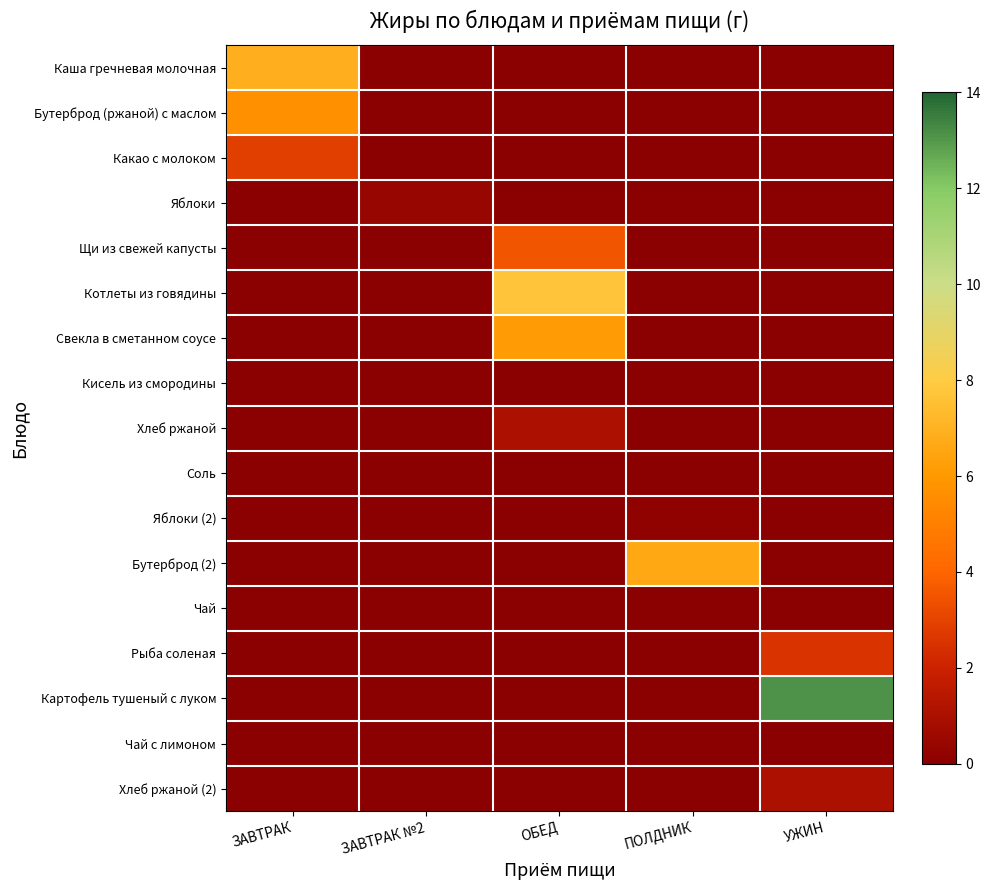

Reading left to right, extract all data points from this chart.

Каша гречневая молочная: ЗАВТРАК=6.8	ЗАВТРАК №2=0.0	ОБЕД=0.0	ПОЛДНИК=0.0	УЖИН=0.0
Бутерброд (ржаной) с маслом: ЗАВТРАК=5.7	ЗАВТРАК №2=0.0	ОБЕД=0.0	ПОЛДНИК=0.0	УЖИН=0.0
Какао с молоком: ЗАВТРАК=2.9	ЗАВТРАК №2=0.0	ОБЕД=0.0	ПОЛДНИК=0.0	УЖИН=0.0
Яблоки: ЗАВТРАК=0.0	ЗАВТРАК №2=0.4	ОБЕД=0.0	ПОЛДНИК=0.0	УЖИН=0.0
Щи из свежей капусты: ЗАВТРАК=0.0	ЗАВТРАК №2=0.0	ОБЕД=3.5	ПОЛДНИК=0.0	УЖИН=0.0
Котлеты из говядины: ЗАВТРАК=0.0	ЗАВТРАК №2=0.0	ОБЕД=7.7	ПОЛДНИК=0.0	УЖИН=0.0
Свекла в сметанном соусе: ЗАВТРАК=0.0	ЗАВТРАК №2=0.0	ОБЕД=6.1	ПОЛДНИК=0.0	УЖИН=0.0
Кисель из смородины: ЗАВТРАК=0.0	ЗАВТРАК №2=0.0	ОБЕД=0.0	ПОЛДНИК=0.0	УЖИН=0.0
Хлеб ржаной: ЗАВТРАК=0.0	ЗАВТРАК №2=0.0	ОБЕД=1.0	ПОЛДНИК=0.0	УЖИН=0.0
Соль: ЗАВТРАК=0.0	ЗАВТРАК №2=0.0	ОБЕД=0.0	ПОЛДНИК=0.0	УЖИН=0.0
Яблоки (2): ЗАВТРАК=0.0	ЗАВТРАК №2=0.0	ОБЕД=0.0	ПОЛДНИК=0.2	УЖИН=0.0
Бутерброд (2): ЗАВТРАК=0.0	ЗАВТРАК №2=0.0	ОБЕД=0.0	ПОЛДНИК=6.6	УЖИН=0.0
Чай: ЗАВТРАК=0.0	ЗАВТРАК №2=0.0	ОБЕД=0.0	ПОЛДНИК=0.0	УЖИН=0.0
Рыба соленая: ЗАВТРАК=0.0	ЗАВТРАК №2=0.0	ОБЕД=0.0	ПОЛДНИК=0.0	УЖИН=2.6
Картофель тушеный с луком: ЗАВТРАК=0.0	ЗАВТРАК №2=0.0	ОБЕД=0.0	ПОЛДНИК=0.0	УЖИН=13.1
Чай с лимоном: ЗАВТРАК=0.0	ЗАВТРАК №2=0.0	ОБЕД=0.0	ПОЛДНИК=0.0	УЖИН=0.0
Хлеб ржаной (2): ЗАВТРАК=0.0	ЗАВТРАК №2=0.0	ОБЕД=0.0	ПОЛДНИК=0.0	УЖИН=1.0